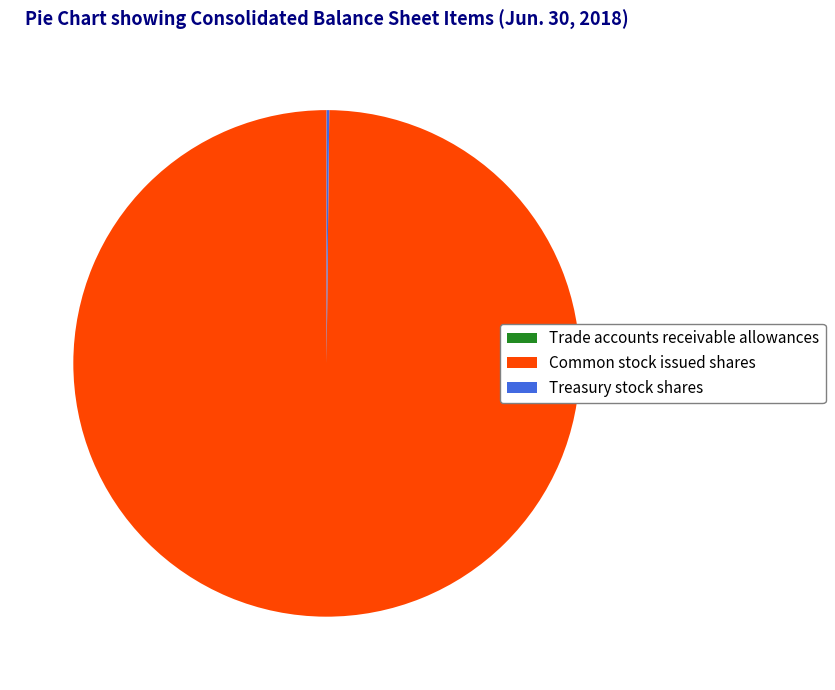

True or false: Common stock issued shares accounts for 88% of the total.

False